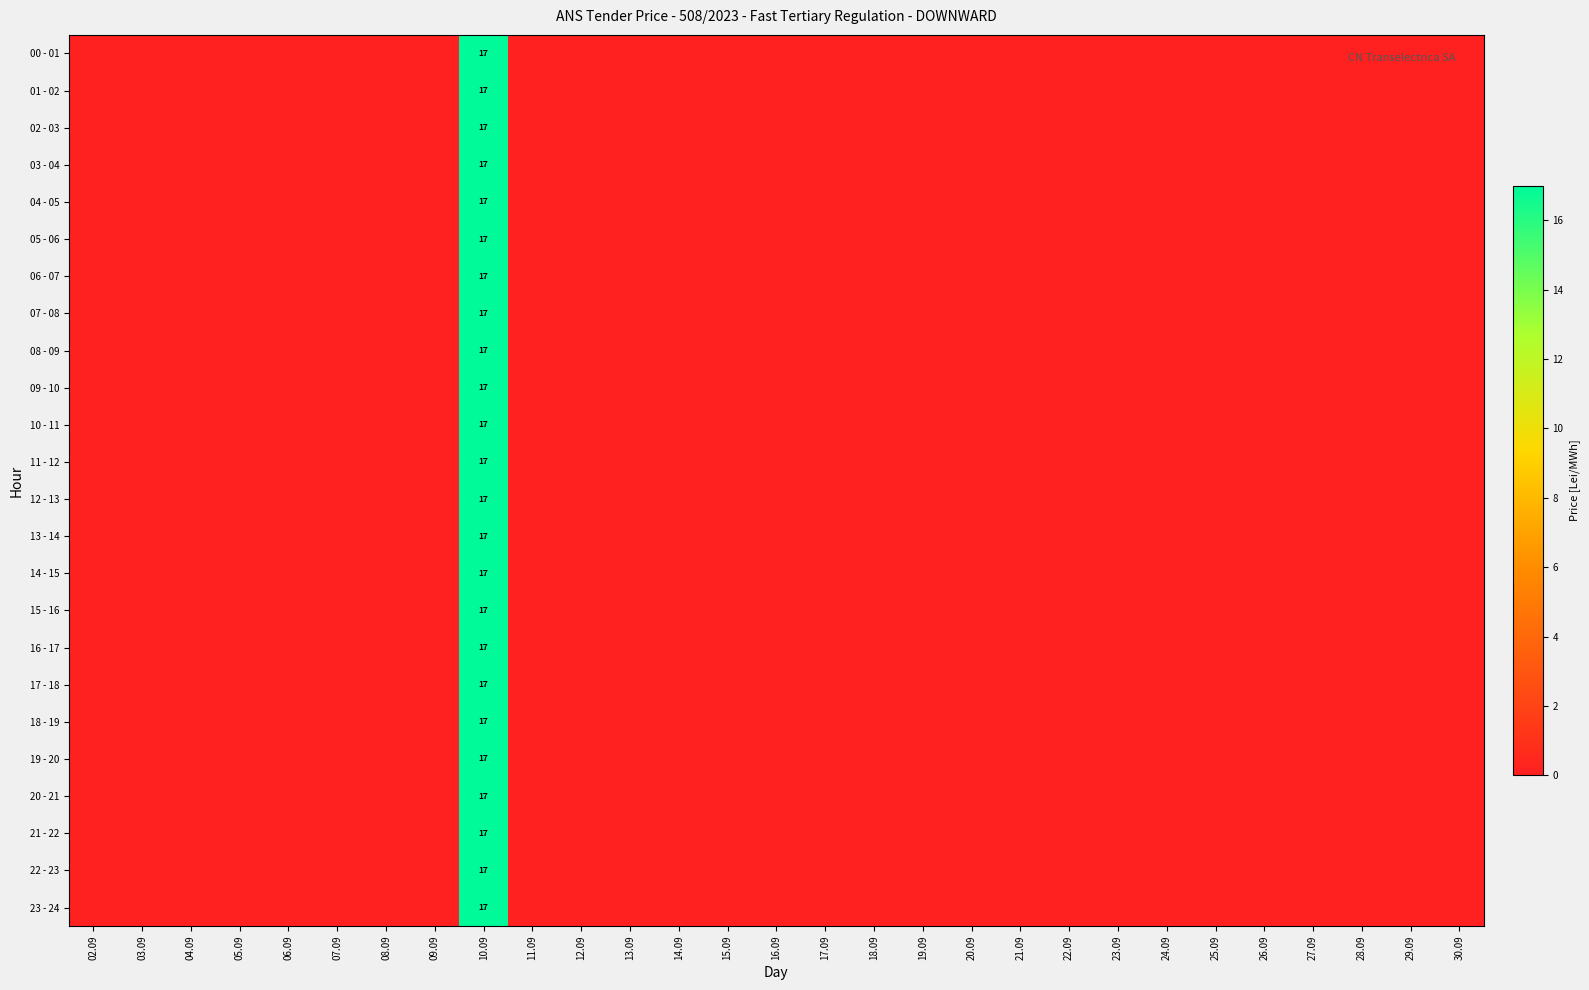

Is the value of 05 - 06 at 05.09 greater than the value of 10 - 11 at 17.09?

No